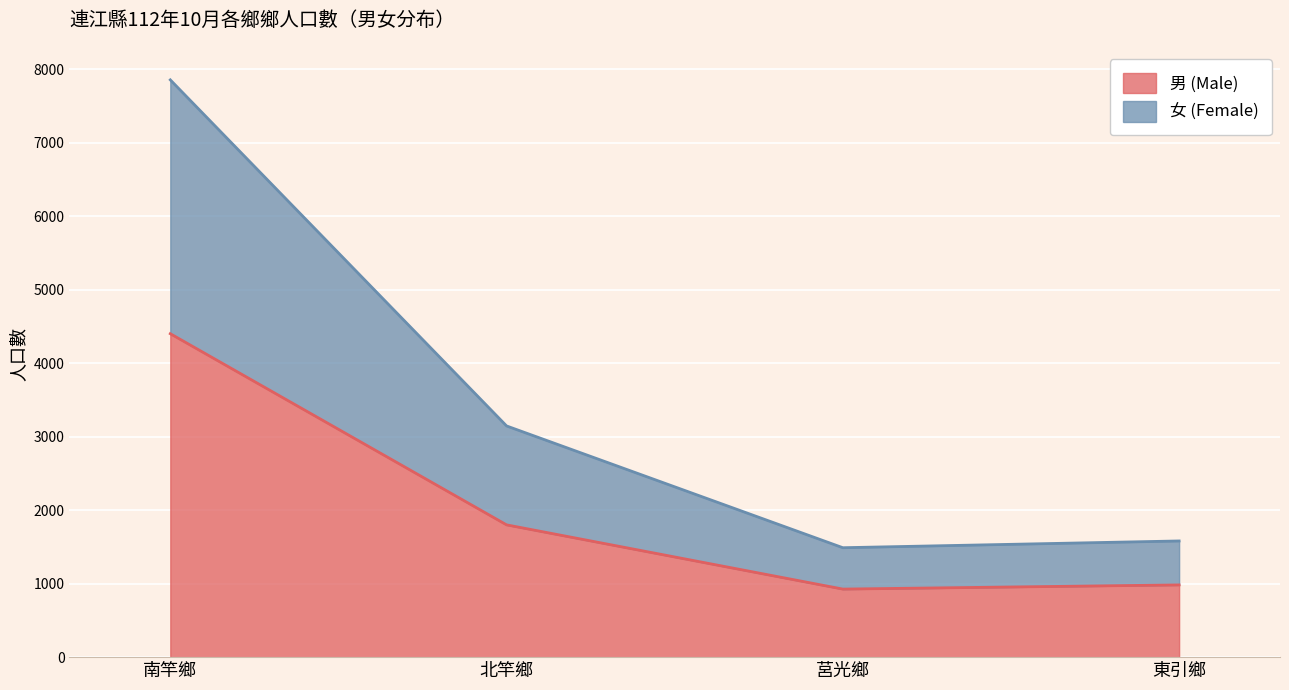

In 男 (Male), how many points are lower than both neighbors (excluding endpoints)?

1